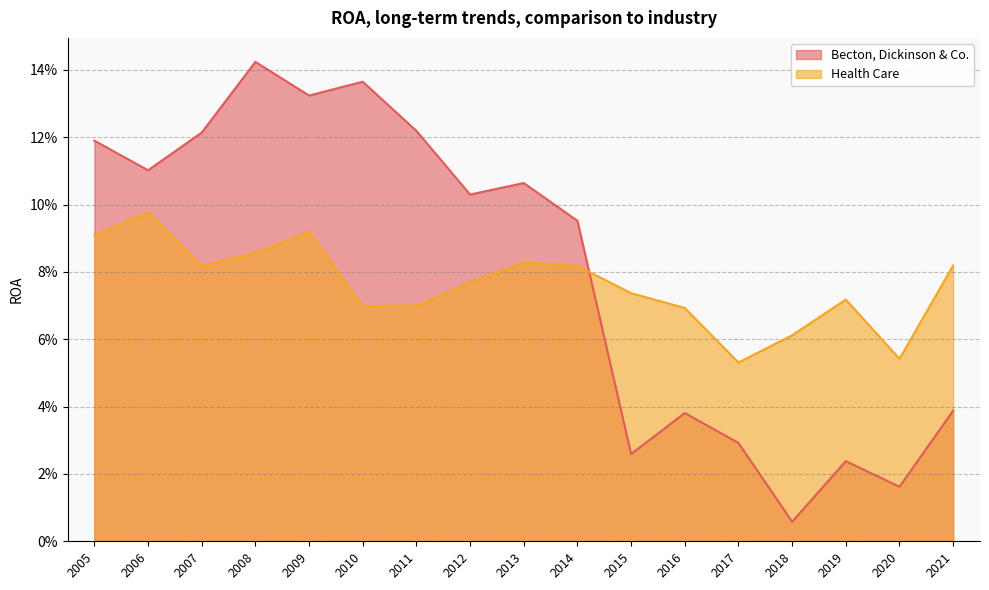

How many times do Becton, Dickinson & Co. and Health Care cross each other?

1